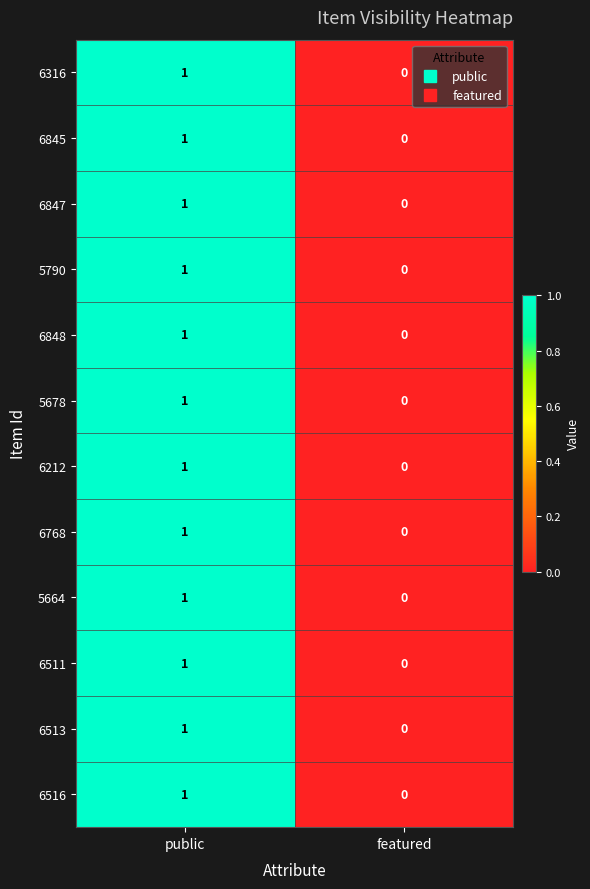

How many series are shown in this chart?

12